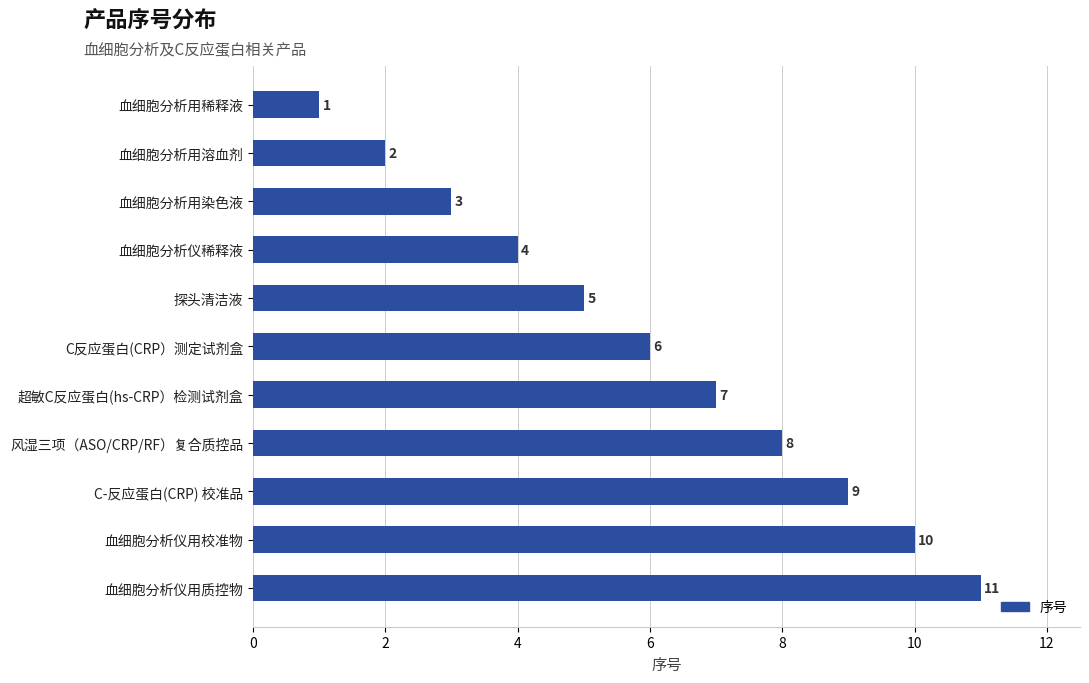

What is the ratio of the value at 血细胞分析仪用质控物 to the value at 风湿三项（ASO/CRP/RF）复合质控品?

1.4